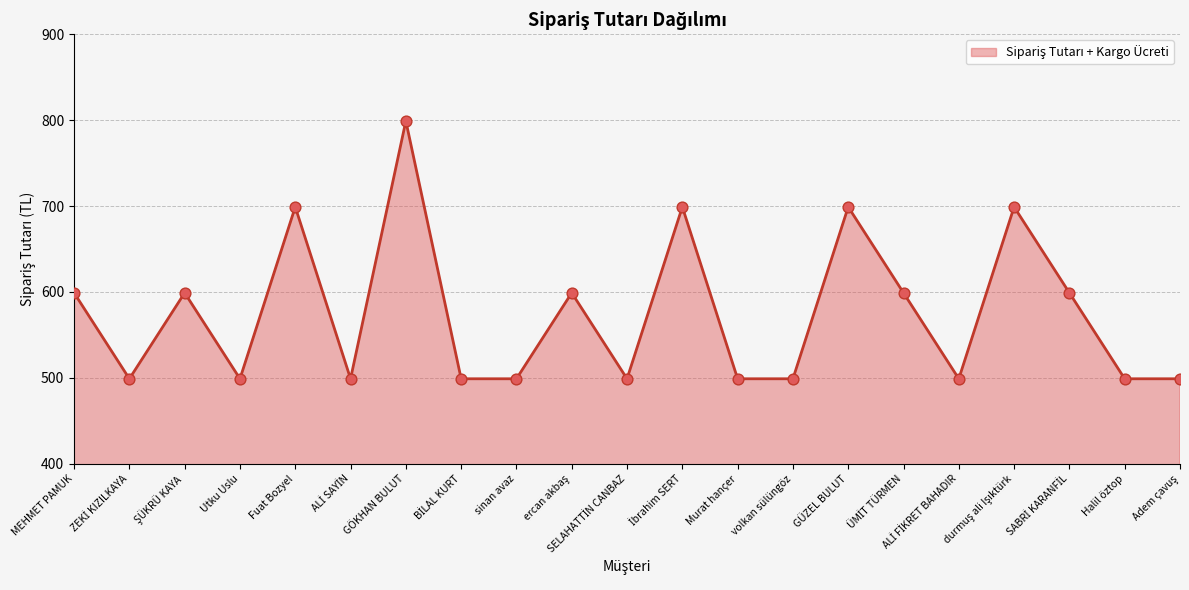

Which has a higher value, GÖKHAN BULUT or Murat hançer?

GÖKHAN BULUT